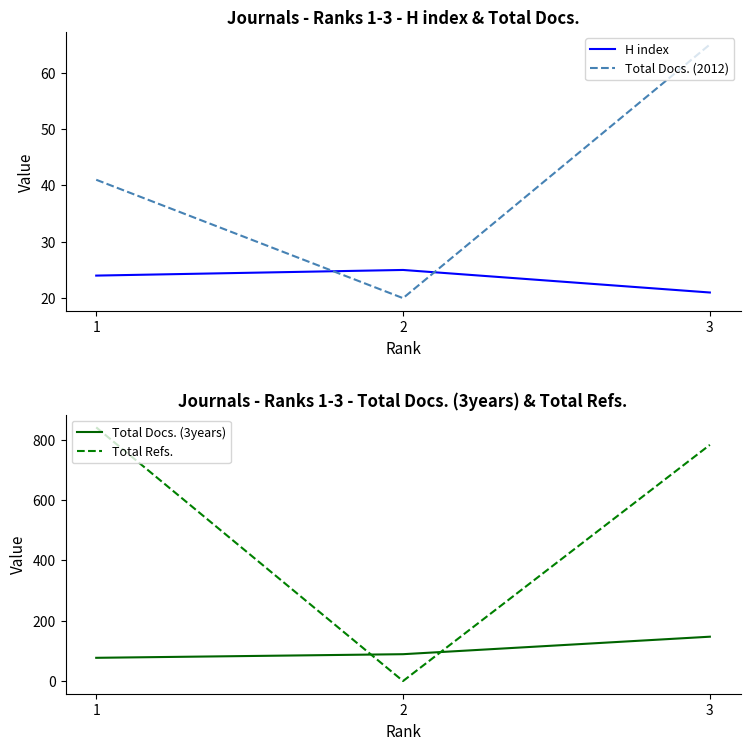

What is the spread (max minus min) of values at 1?

817